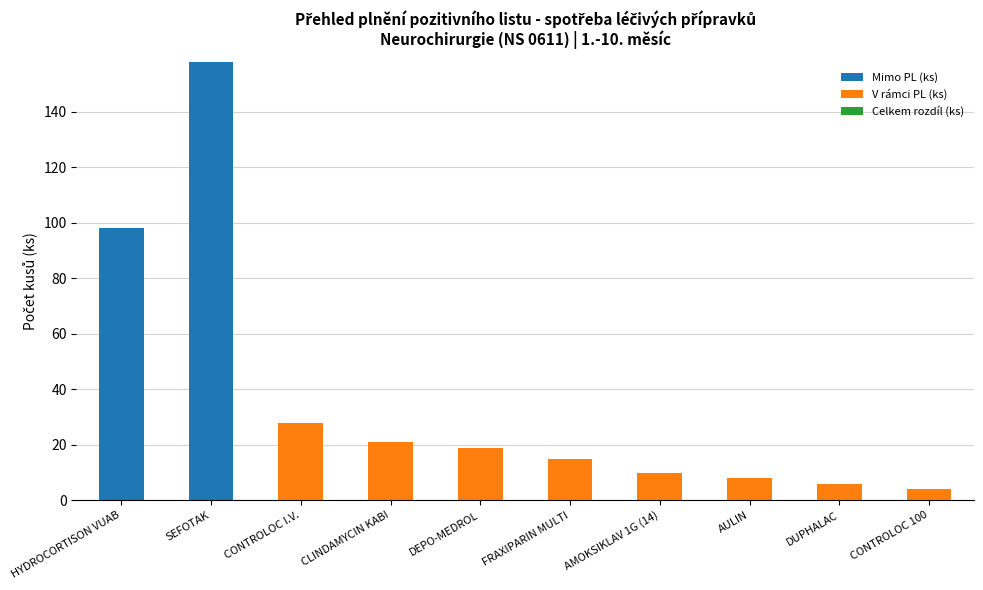

True or false: Mimo PL (ks) has a value of -81 at CONTROLOC I.V..

False